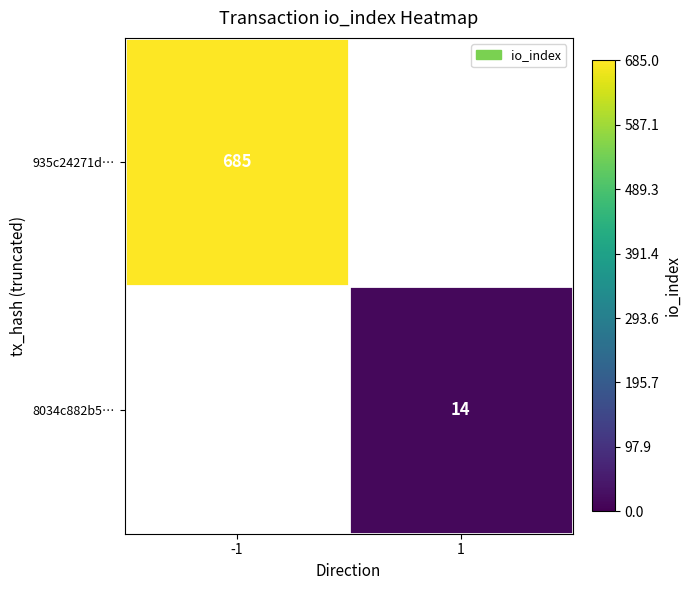

True or false: 935c24271d… has a value of 475.1 at -1.

False